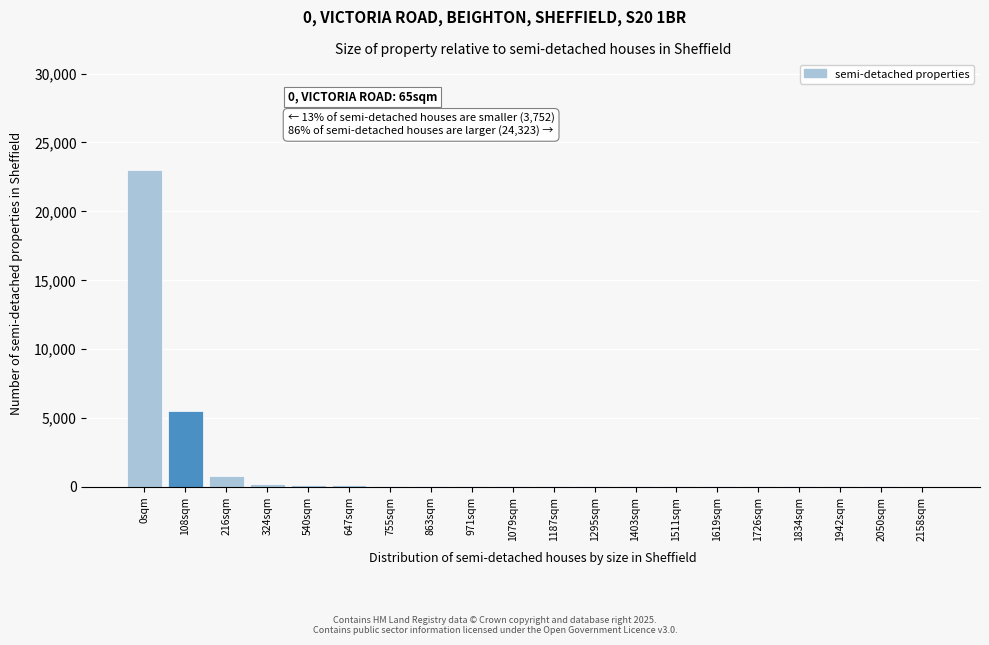

What is the change in value from 108sqm to 216sqm?

-4700